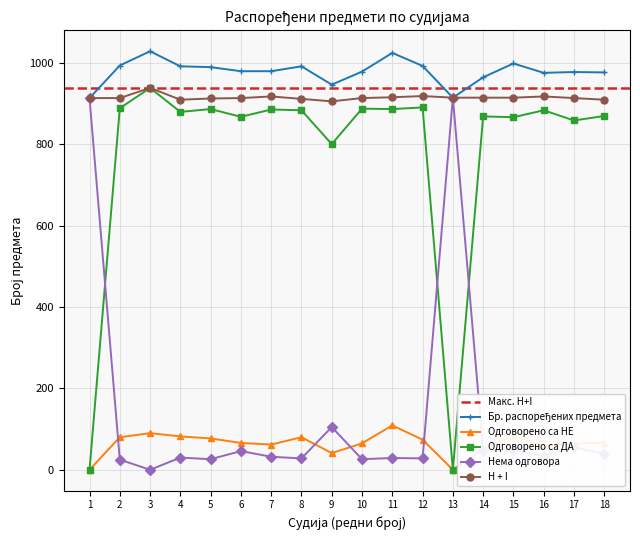

Where do Нема одговора and Одговорено са НЕ first cross each other?

1 and 2